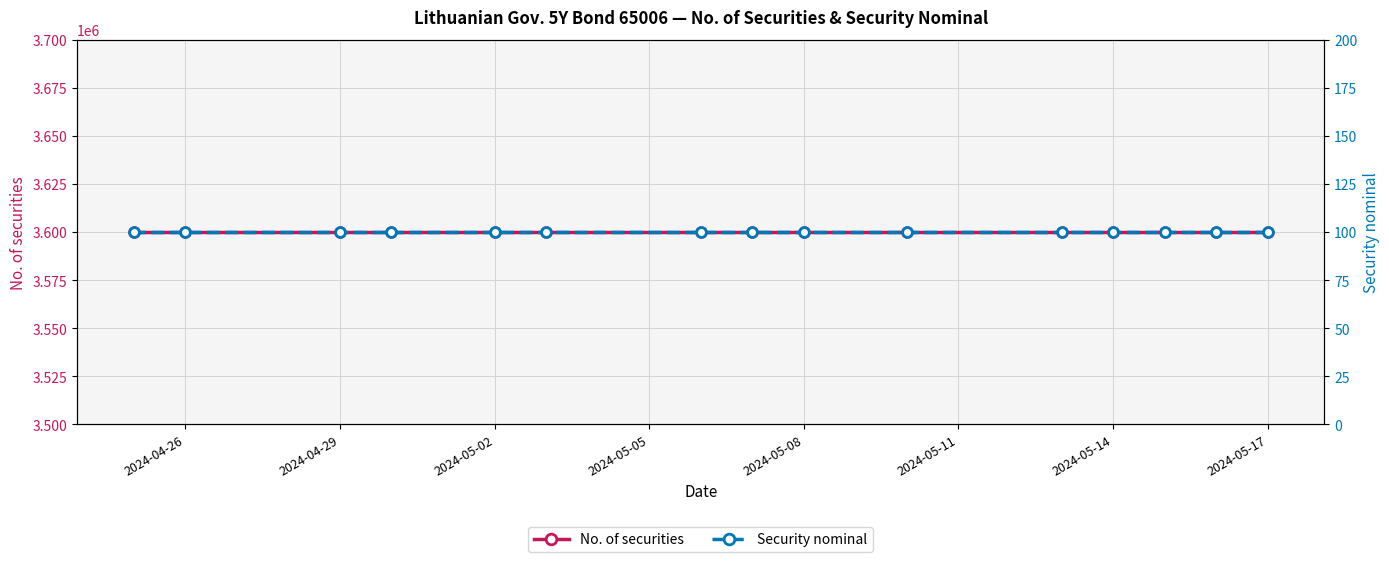

Which series has the widest spread of values?

No. of securities